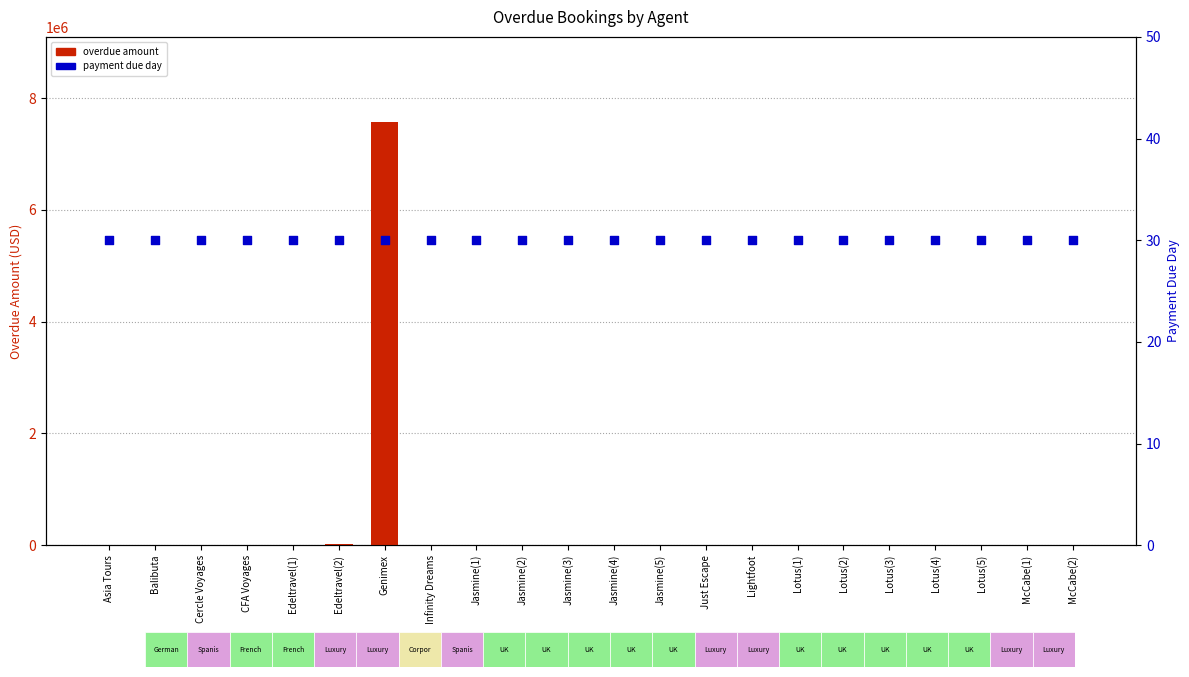

Which series contains the highest Y value?

overdue amount